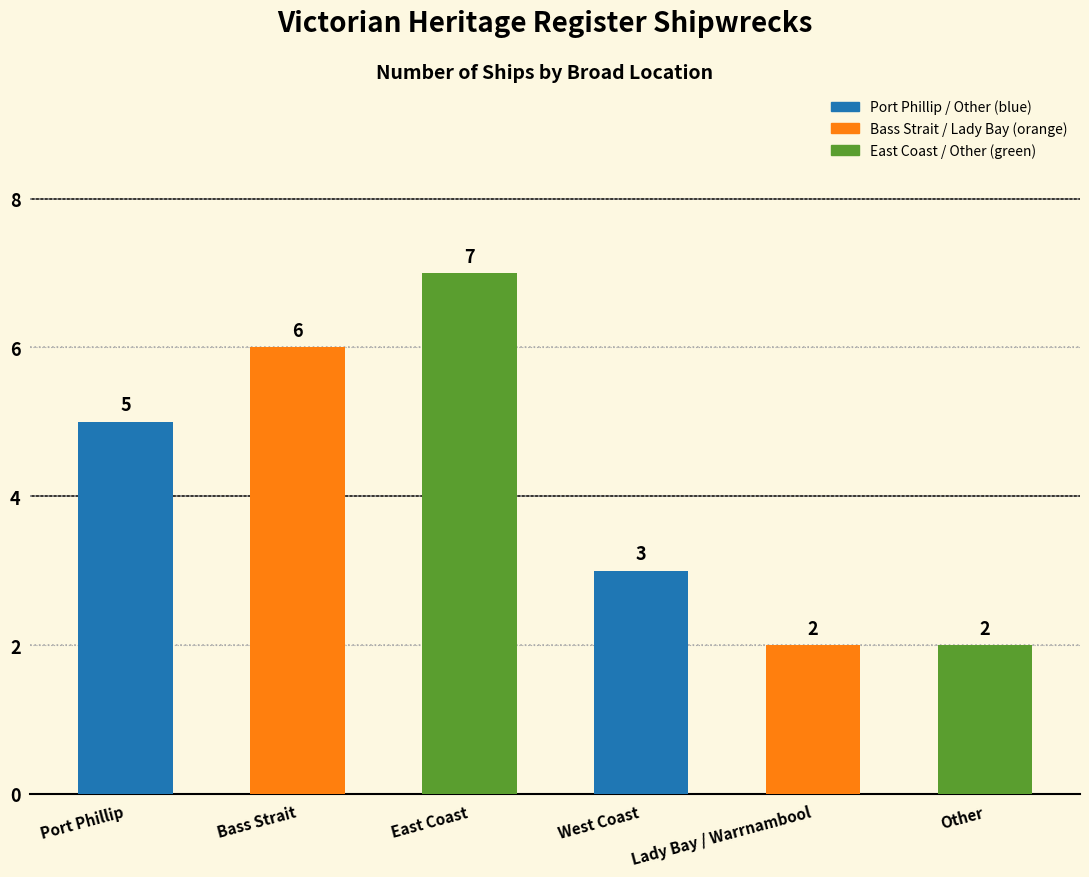

What is the label of the 4th bar from the right?

East Coast